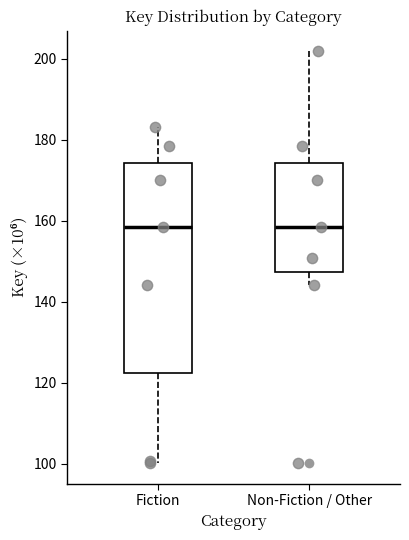

Comparing the boxes themselves (not the whiskers), which one is the tallest?

Fiction